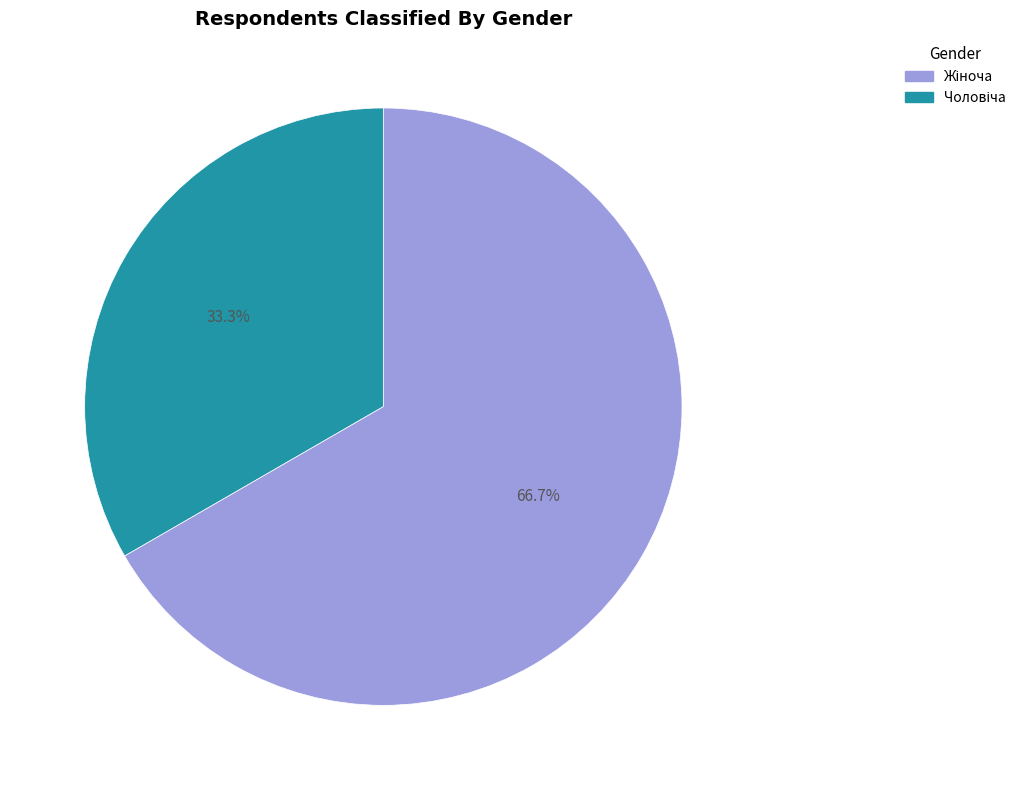

Is there a majority slice in this chart?

Yes